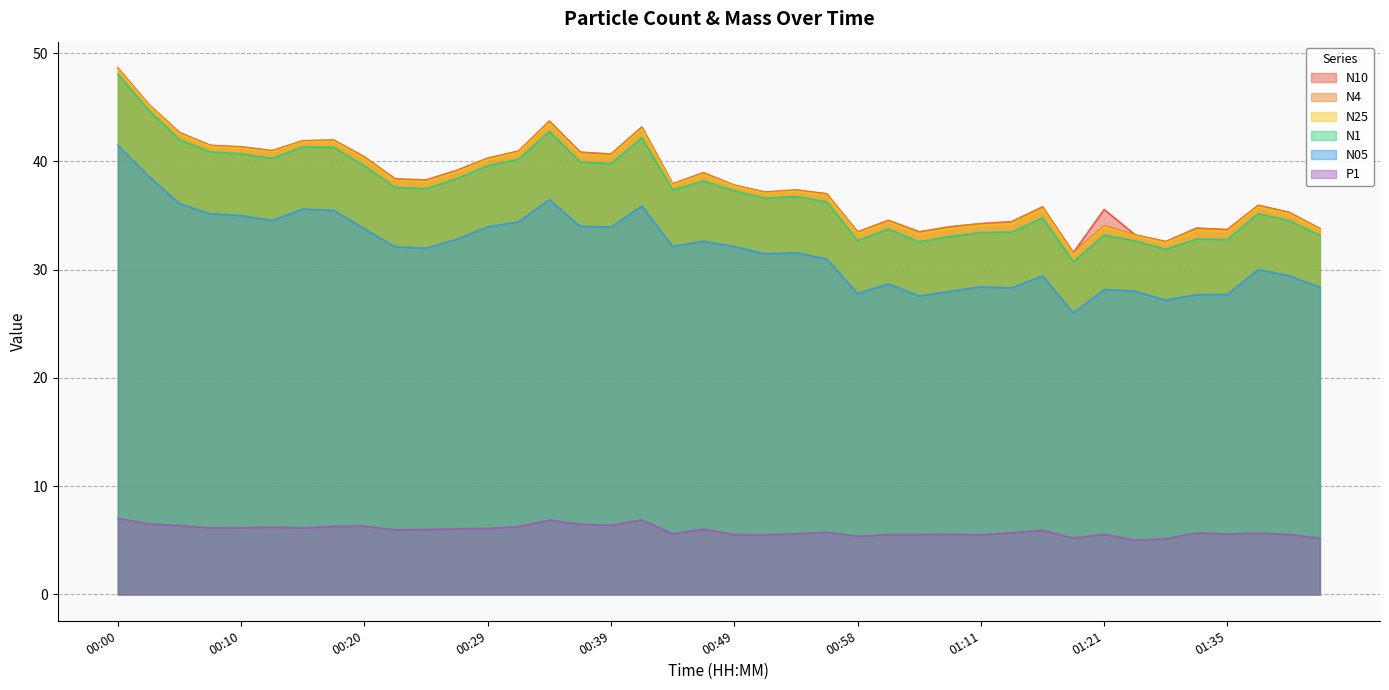

True or false: N05 and N10 cross at least once.

False